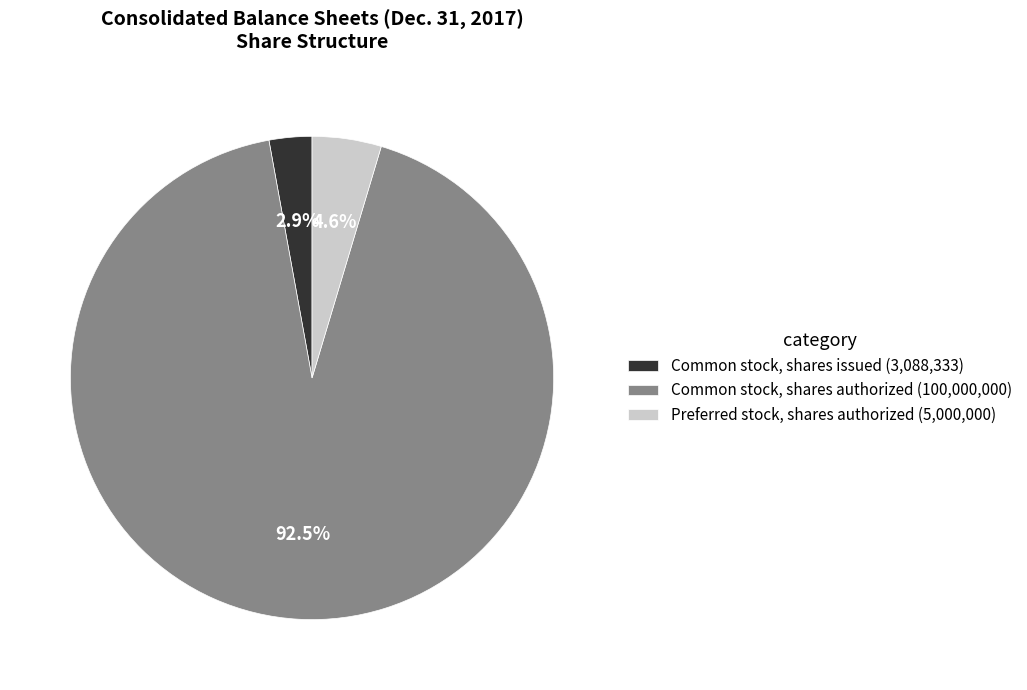

Which has a higher value, Common stock, shares issued (3,088,333) or Common stock, shares authorized (100,000,000)?

Common stock, shares authorized (100,000,000)